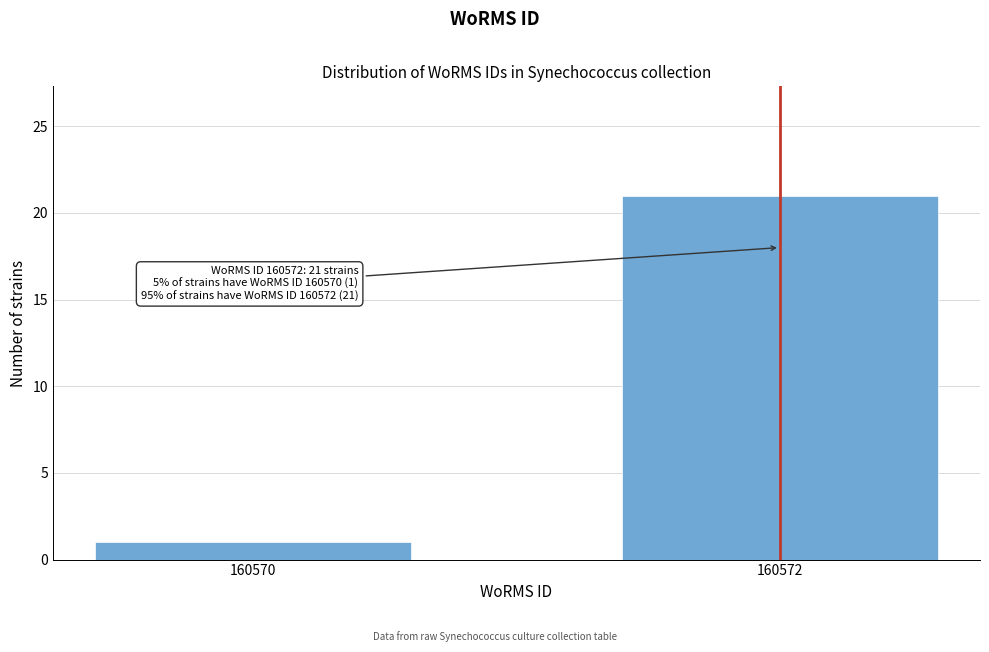

Reading left to right, what are all the values shown in this chart?

1	21